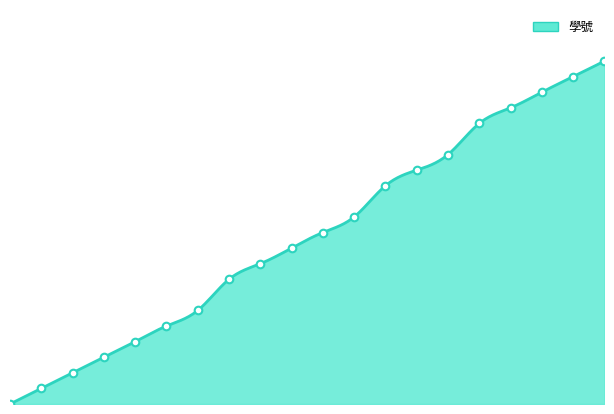

What is the change in value from 10 to 13?

+0.2